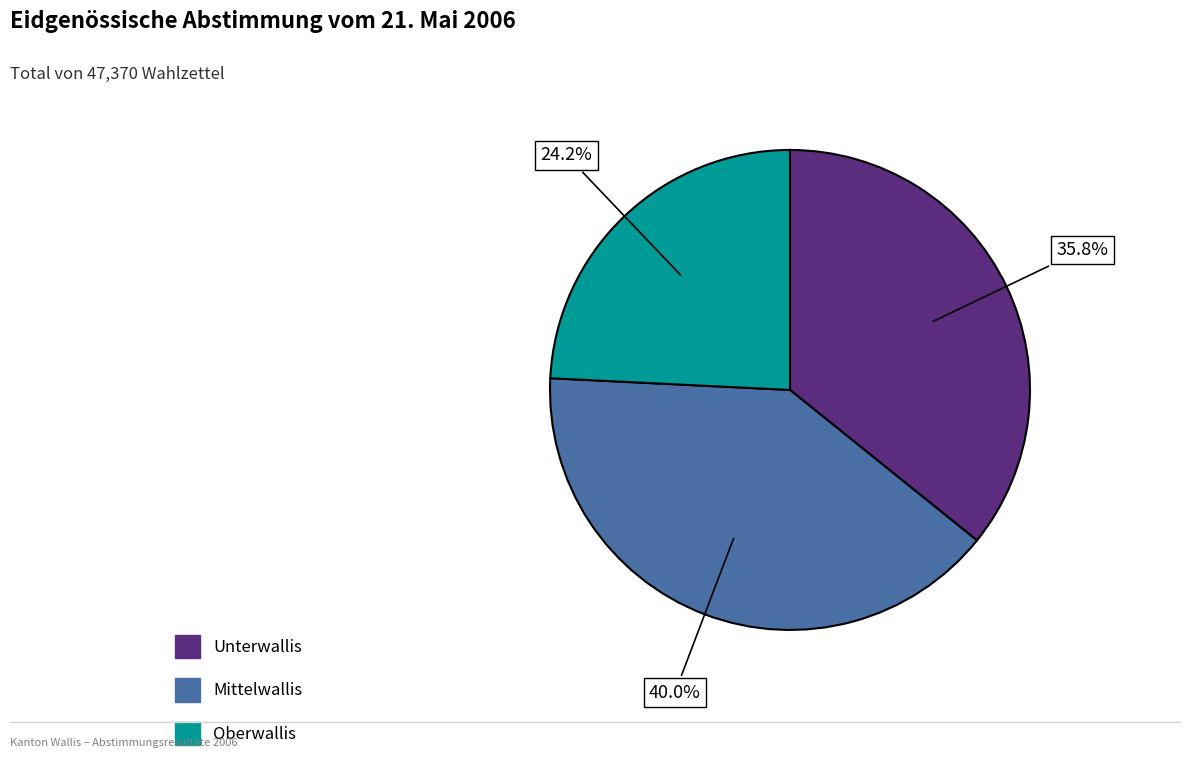

Which category has the smallest portion of the pie?

Oberwallis